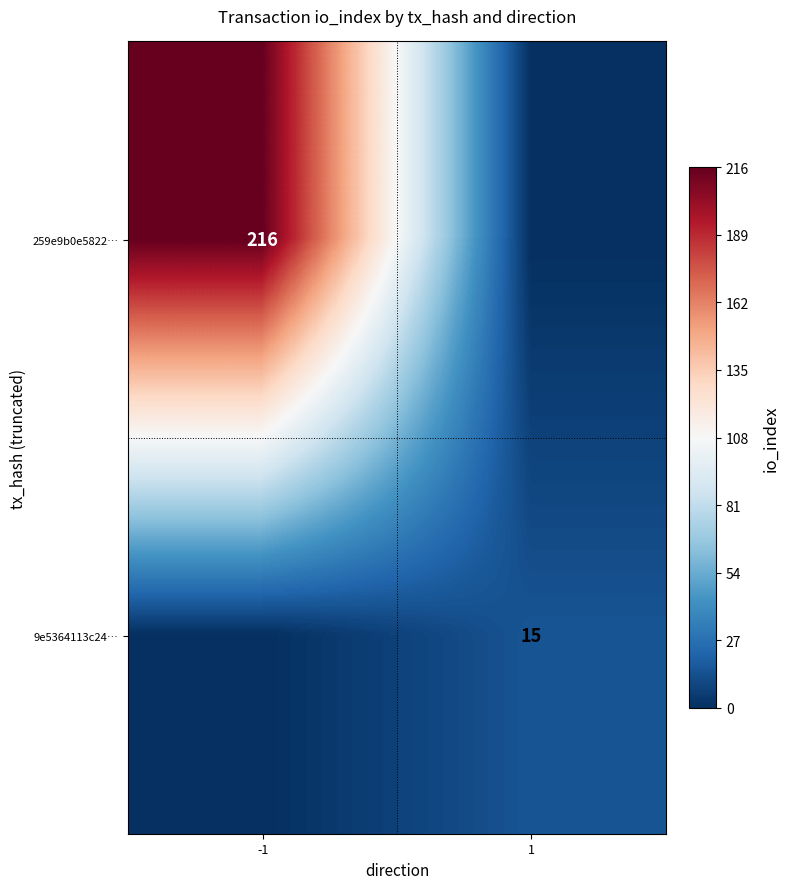

Is the value of 9e5364113c24… at 1 greater than the value of 259e9b0e5822… at -1?

No